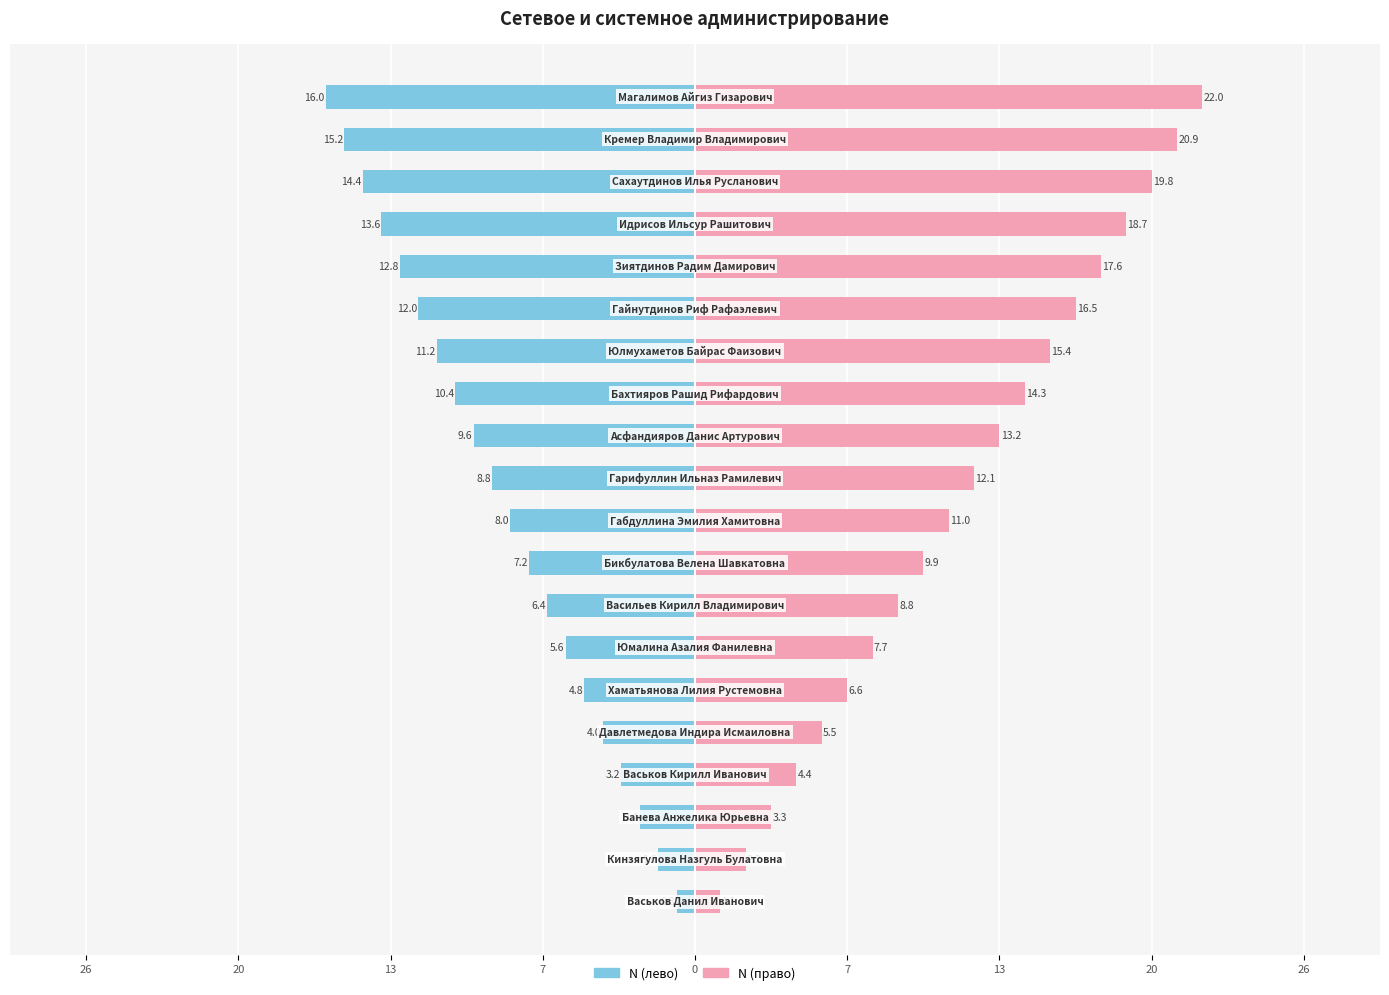

How many data points in N (лево) are above -8?

9